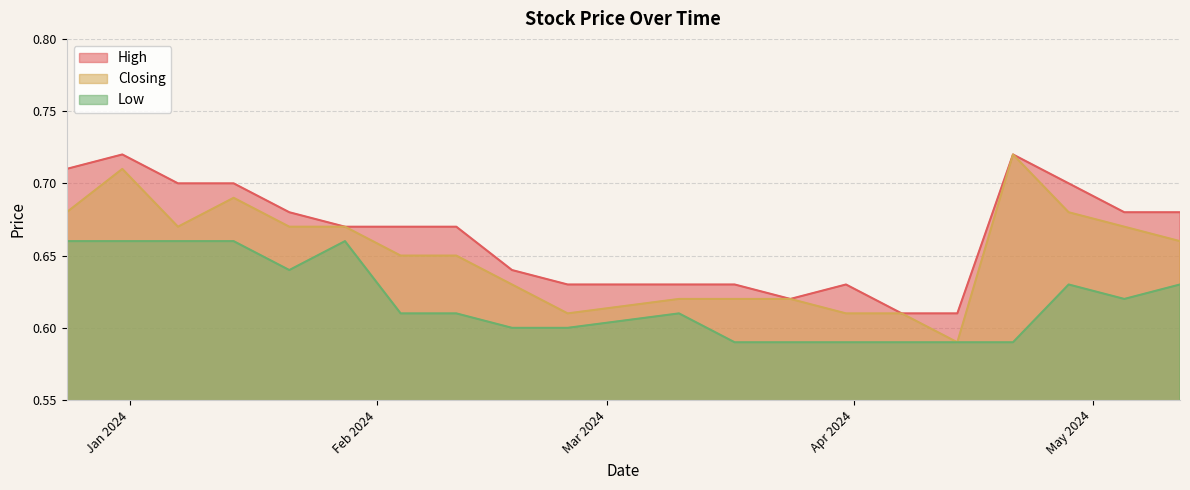

What is the total value across all series at 14/01/2024?

2.0